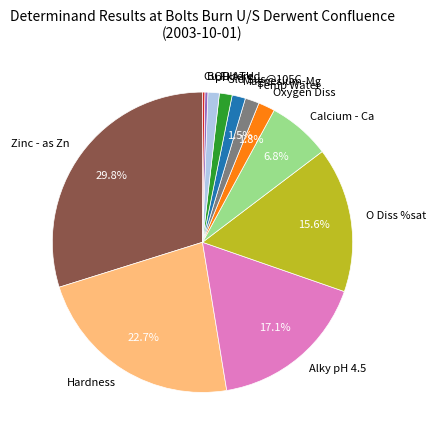

Is there a majority slice in this chart?

No